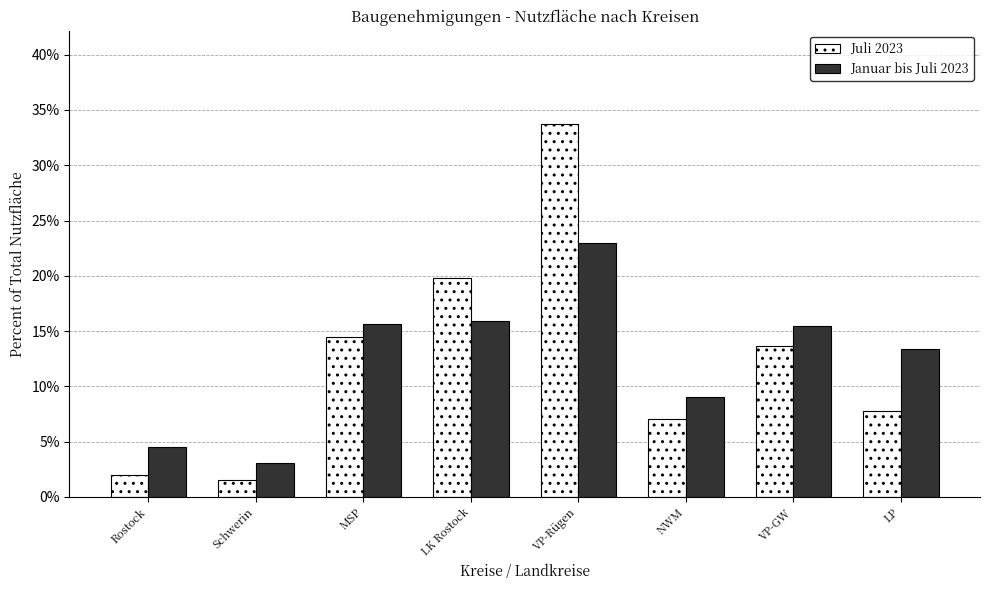

Reading left to right, what are all the values shown in this chart?

Juli 2023: 2.0	1.6	14.5	19.8	33.7	7.1	13.7	7.8
Januar bis Juli 2023: 4.5	3.1	15.7	15.9	22.9	9.0	15.5	13.4